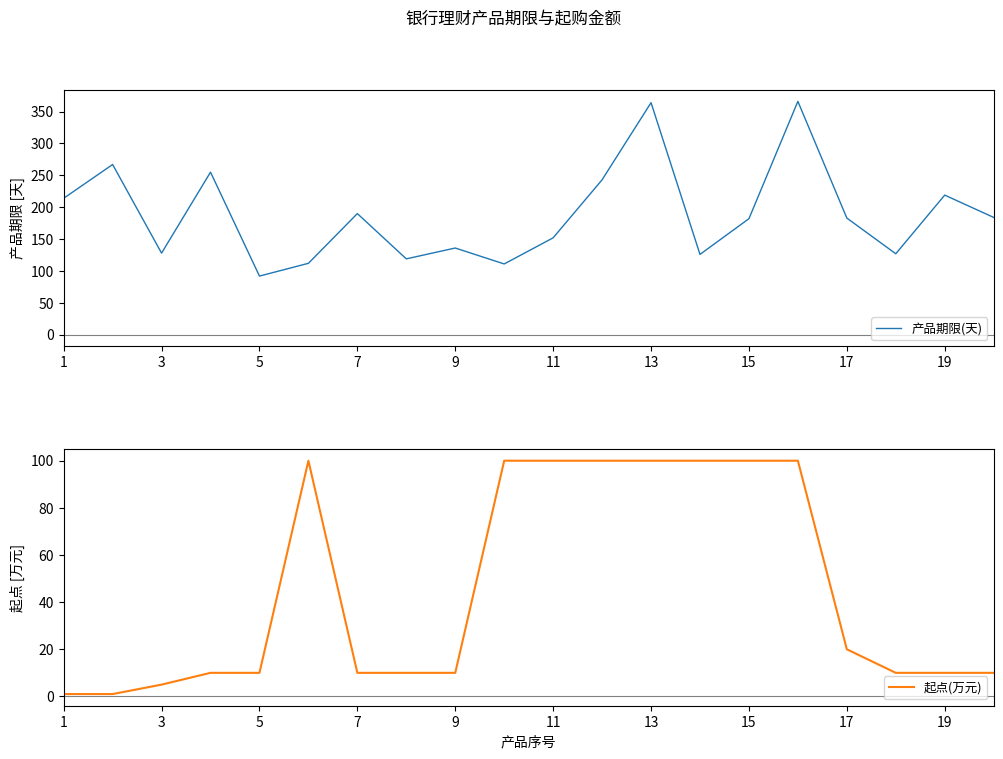

Is this an area chart (filled region under the line)?

No